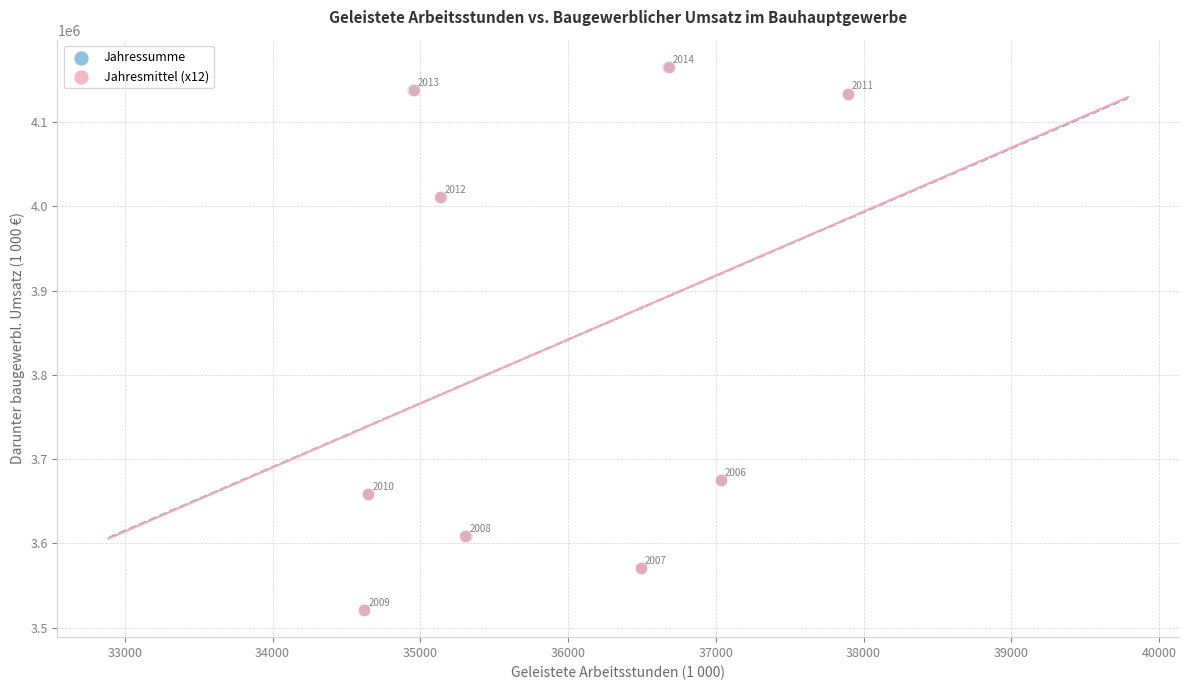

Which series has the largest Y range (max minus min)?

Jahressumme